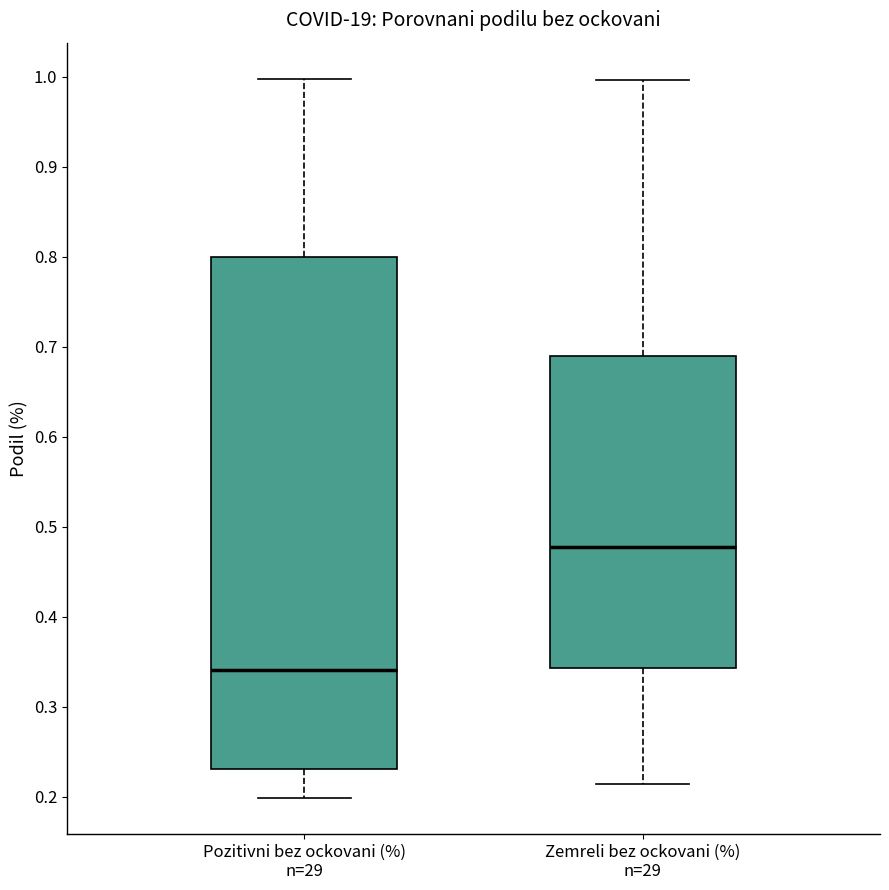

Where does the lower whisker of the box for Zemreli bez ockovani (%) n=29 end on the y-axis? The values are not printed on the chart, so give them approximately, as read against the axis.

0.21